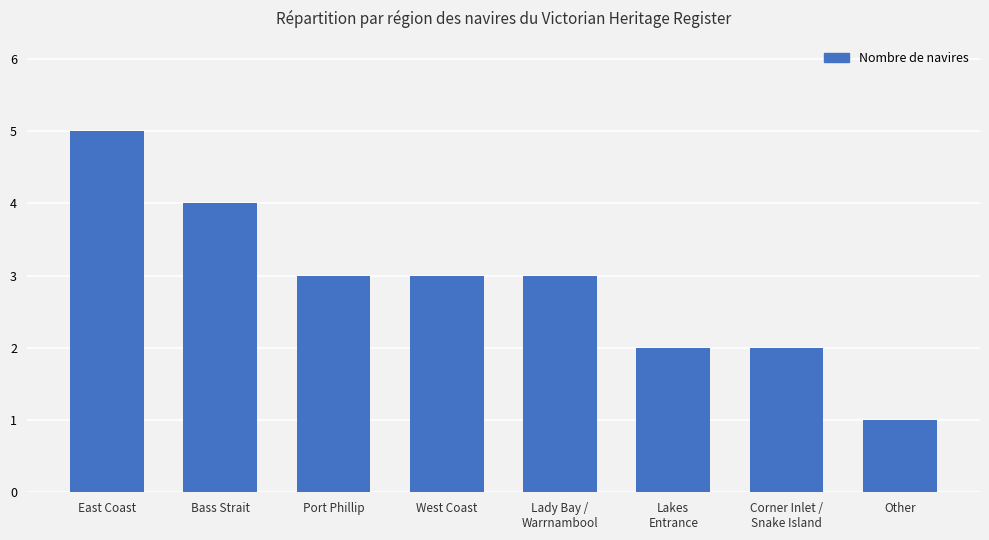

What position from the left is Corner Inlet /
Snake Island?

7